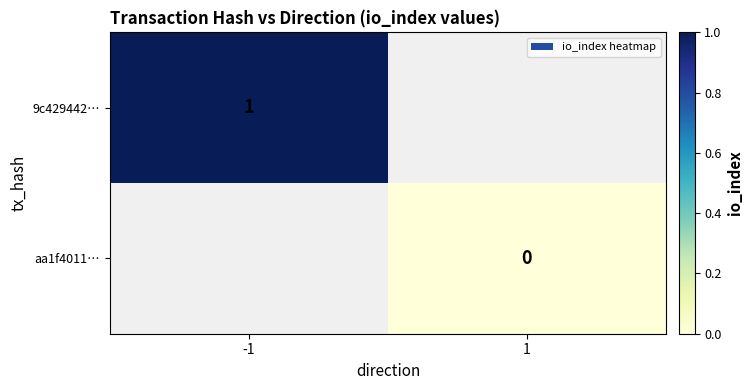

Is the value of aa1f4011… at 1 greater than the value of 9c429442… at -1?

No